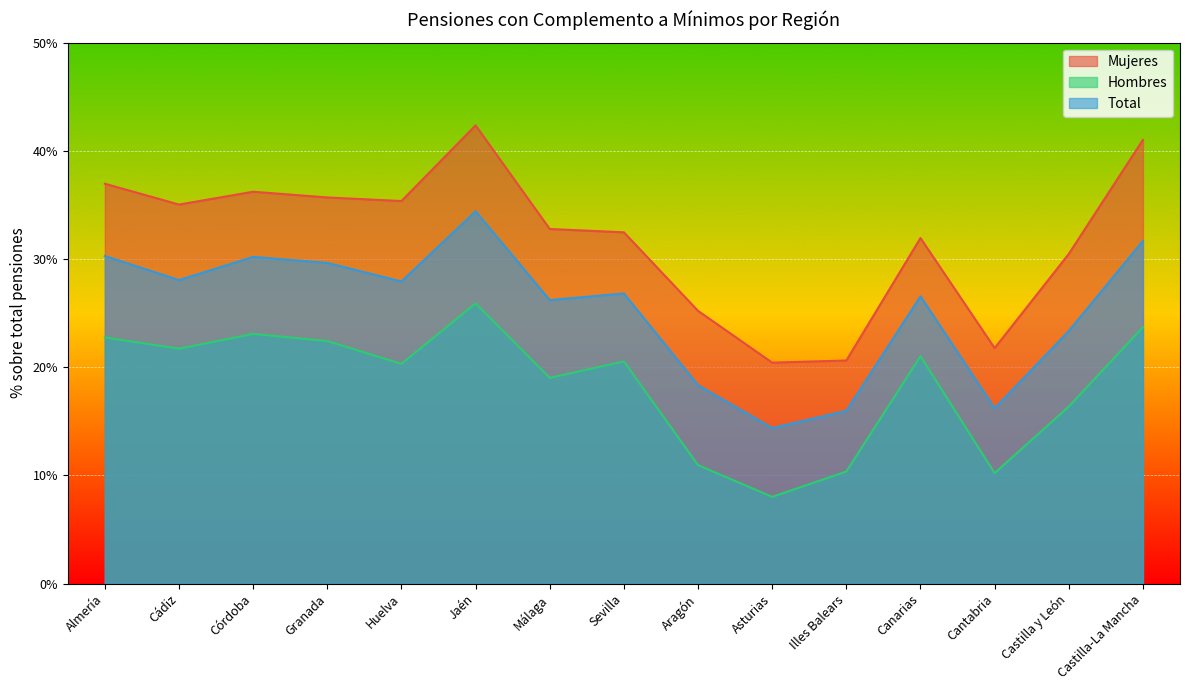

Which series has the largest range (max minus min)?

Mujeres